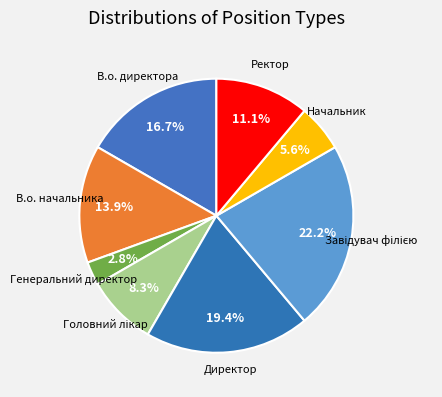

Count the number of slices in the pie.

8